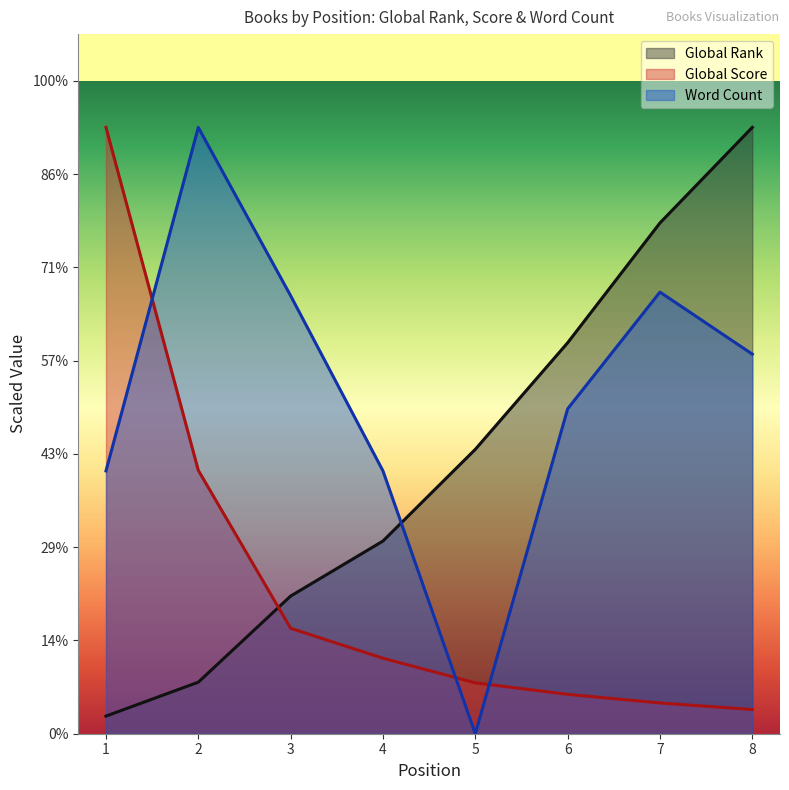

At which category does the chart reach its minimum across all series?

5